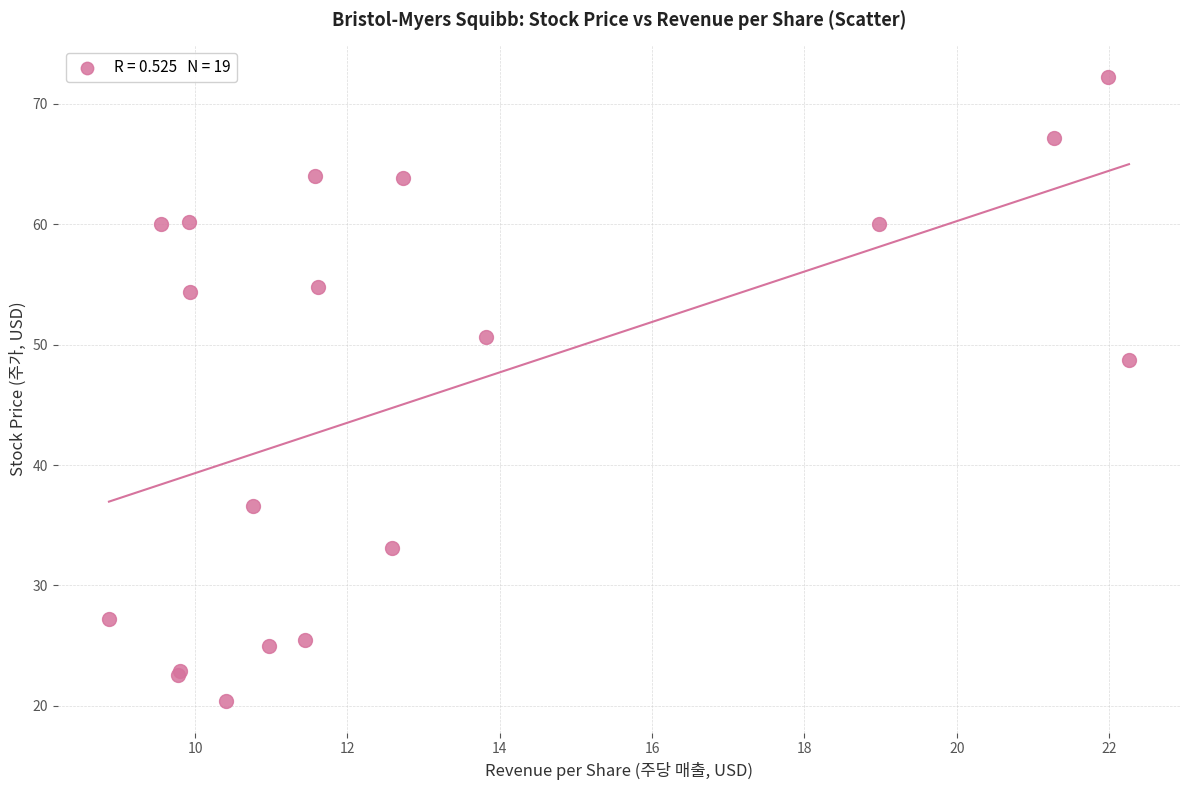

What Y value in the scatter plot is closest to 46?

48.7